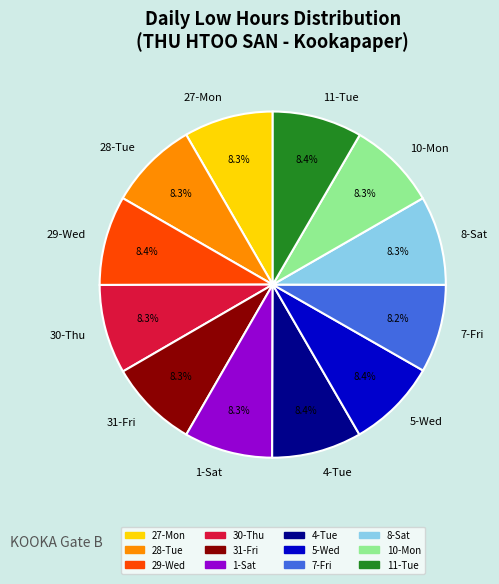

What is the ratio of the value at 27-Mon to the value at 30-Thu?

1.0